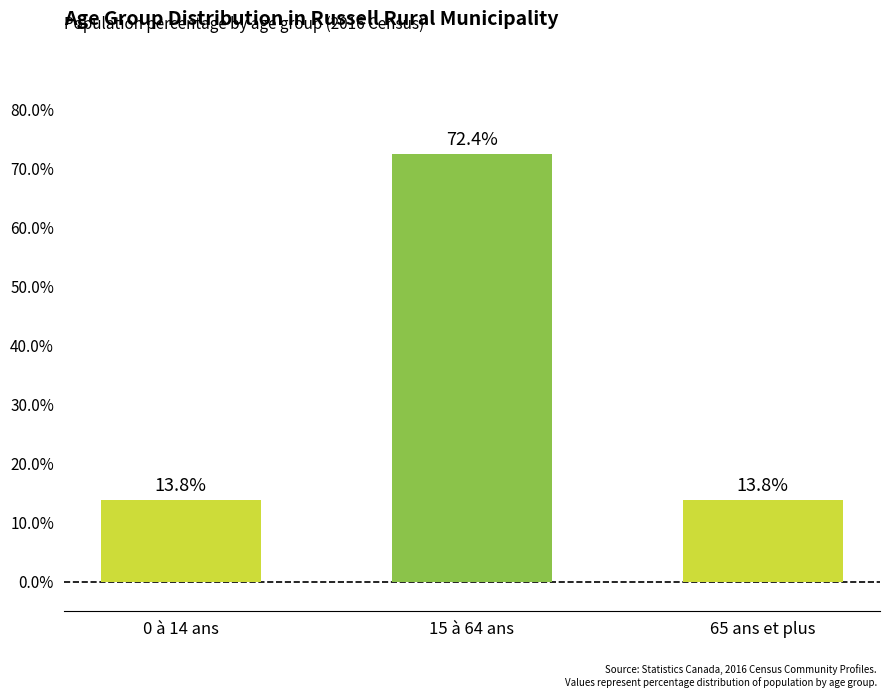

What value does the data have at 0 à 14 ans?

13.8